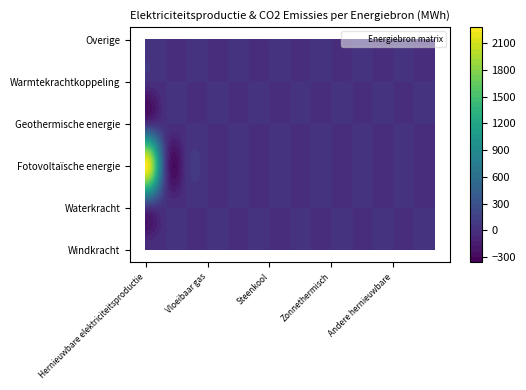

Reading left to right, what are all the values shown in this chart?

Windkracht: 0.0	0.0	0.0	0.0	0.0	0.0	0.0	0.0	0.0	0.0	0.0	0.0	0.0	0.0	0.0
Waterkracht: 0.0	0.0	0.0	0.0	0.0	0.0	0.0	0.0	0.0	0.0	0.0	0.0	0.0	0.0	0.0
Fotovoltaïsche energie: 2252.8	0.0	0.0	0.0	0.0	0.0	0.0	0.0	0.0	0.0	0.0	0.0	0.0	0.0	0.0
Geothermische energie: 0.0	0.0	0.0	0.0	0.0	0.0	0.0	0.0	0.0	0.0	0.0	0.0	0.0	0.0	0.0
Warmtekrachtkoppeling: 0.0	0.0	0.0	0.0	0.0	0.0	0.0	0.0	0.0	0.0	0.0	0.0	0.0	0.0	0.0
Overige: 0.0	0.0	0.0	0.0	0.0	0.0	0.0	0.0	0.0	0.0	0.0	0.0	0.0	0.0	0.0